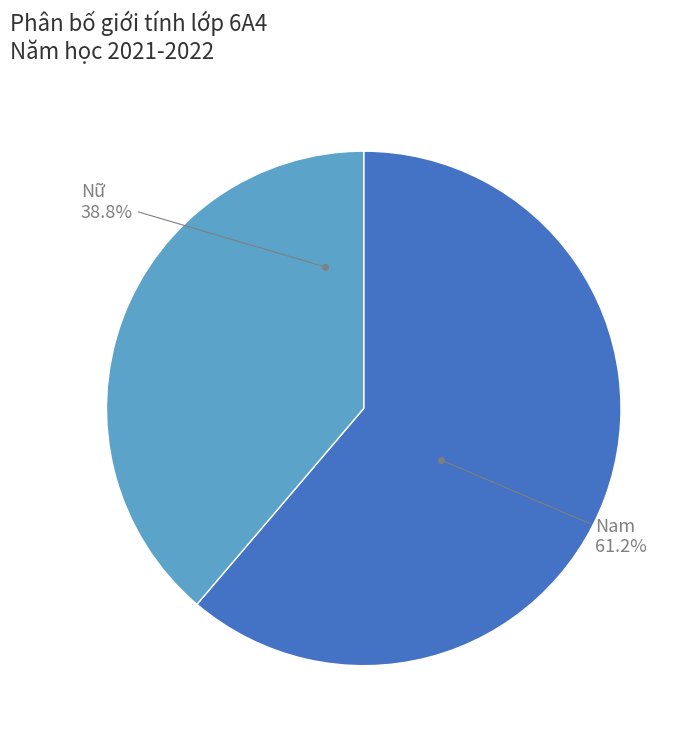

Rank the categories by value from lowest to highest.

Nữ, Nam